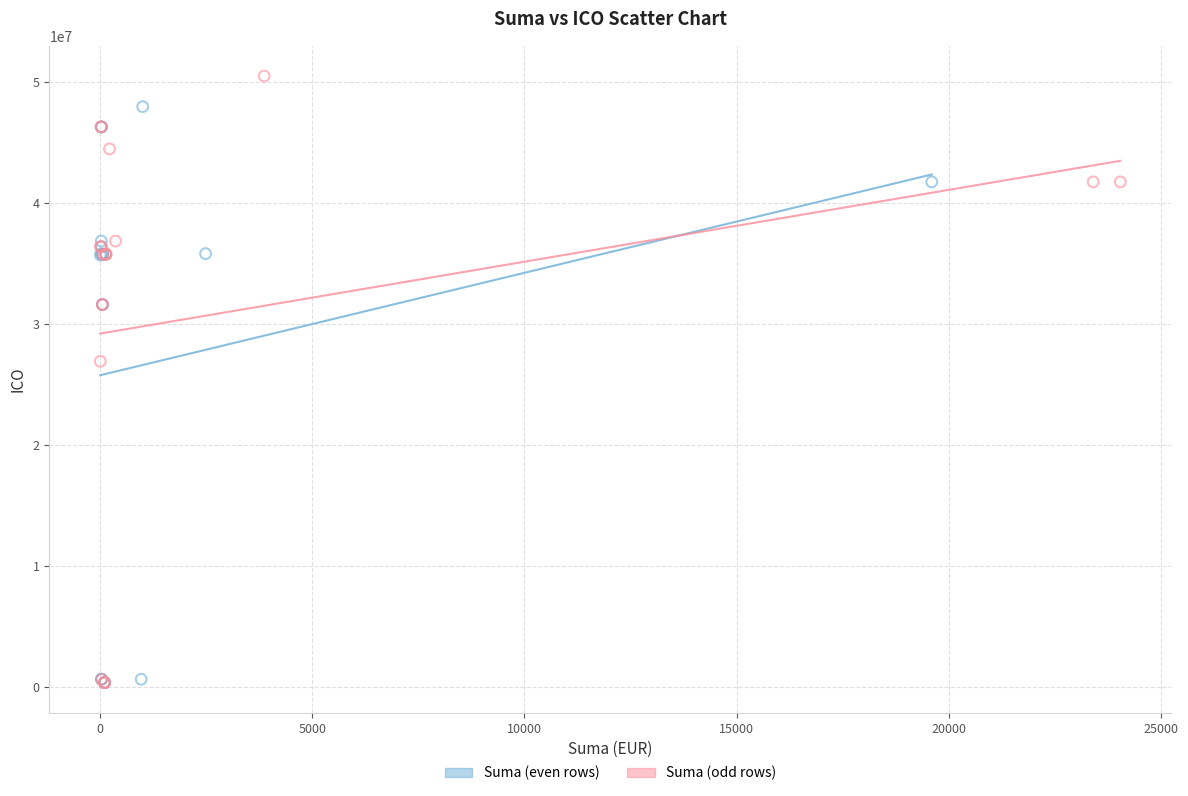

Which series has the widest spread of Y values?

Suma (odd rows)